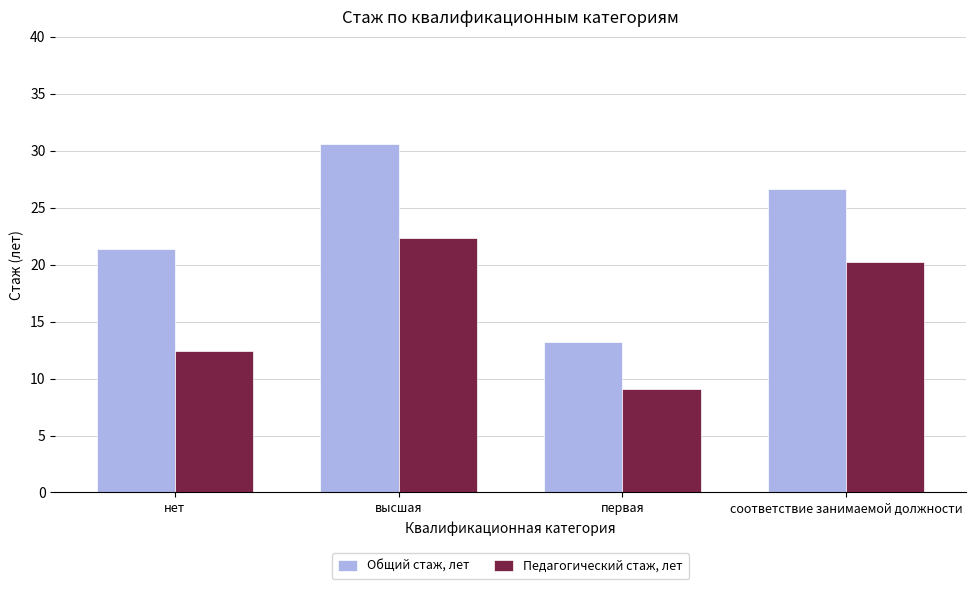

What is the sum of all Педагогический стаж, лет values?

64.0